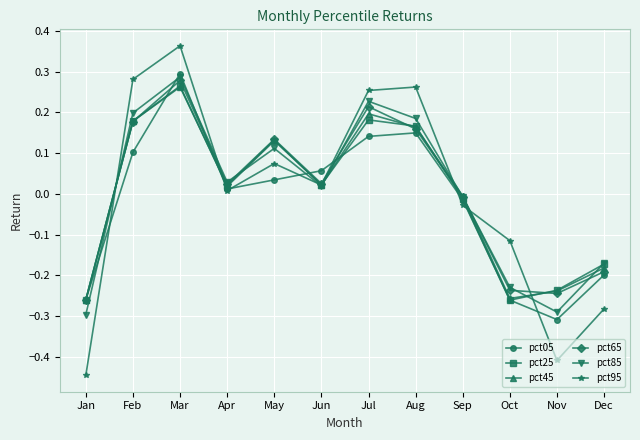

Which series has the widest spread of values?

pct95